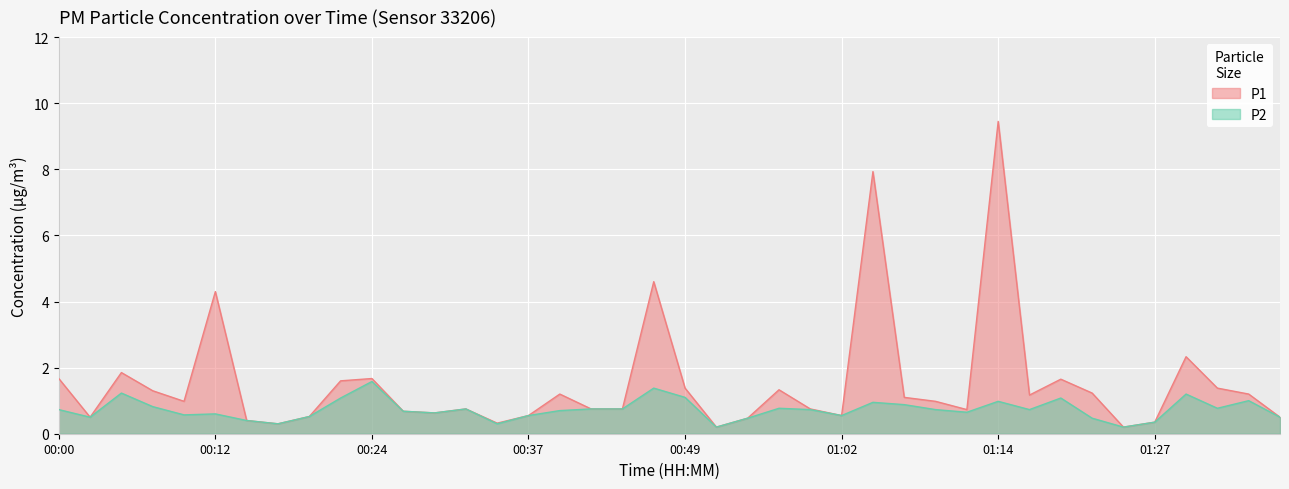

True or false: P2 and P1 intersect in this chart.

False